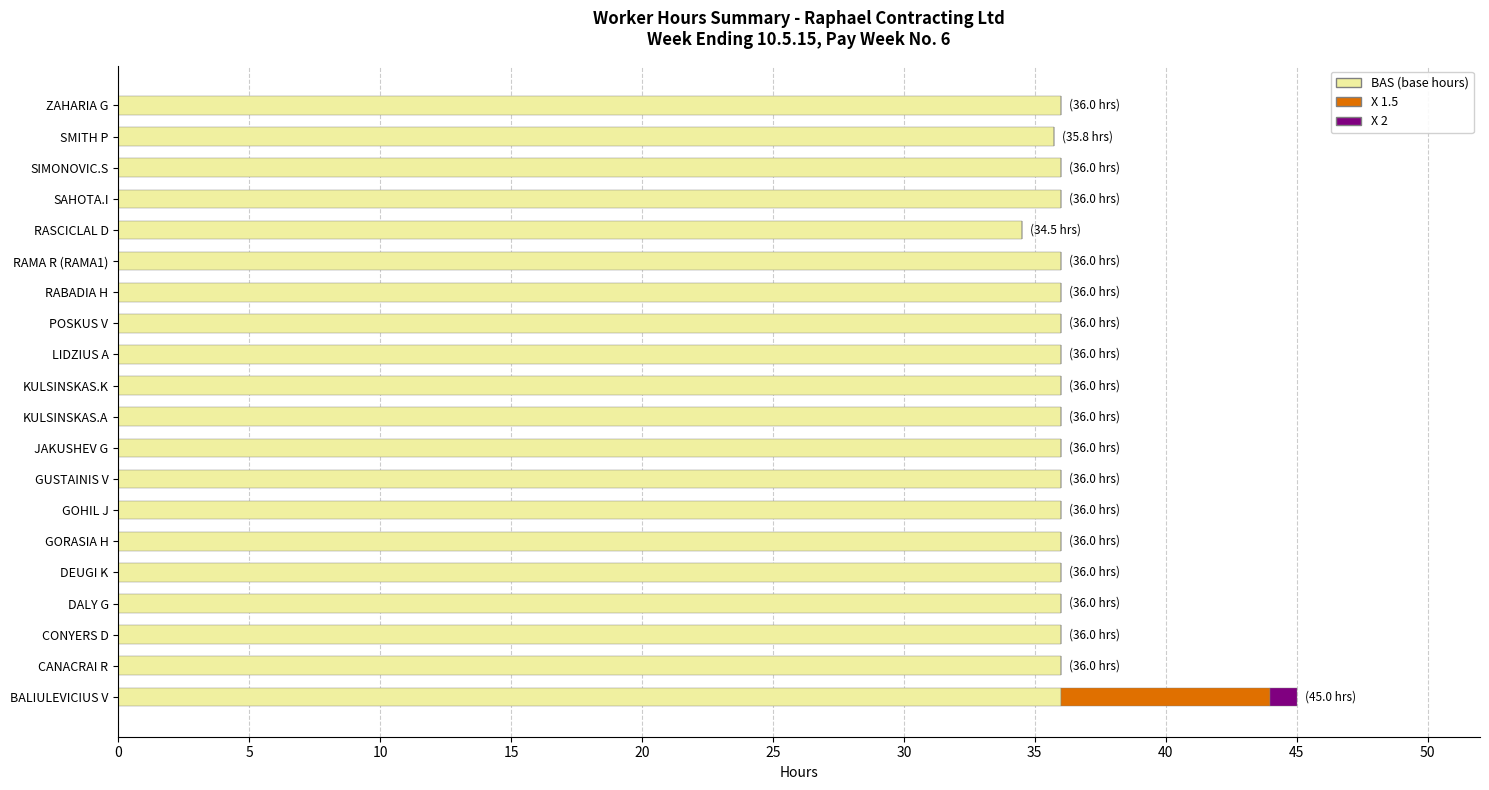

What is the total value across all series at SMITH P?

35.8